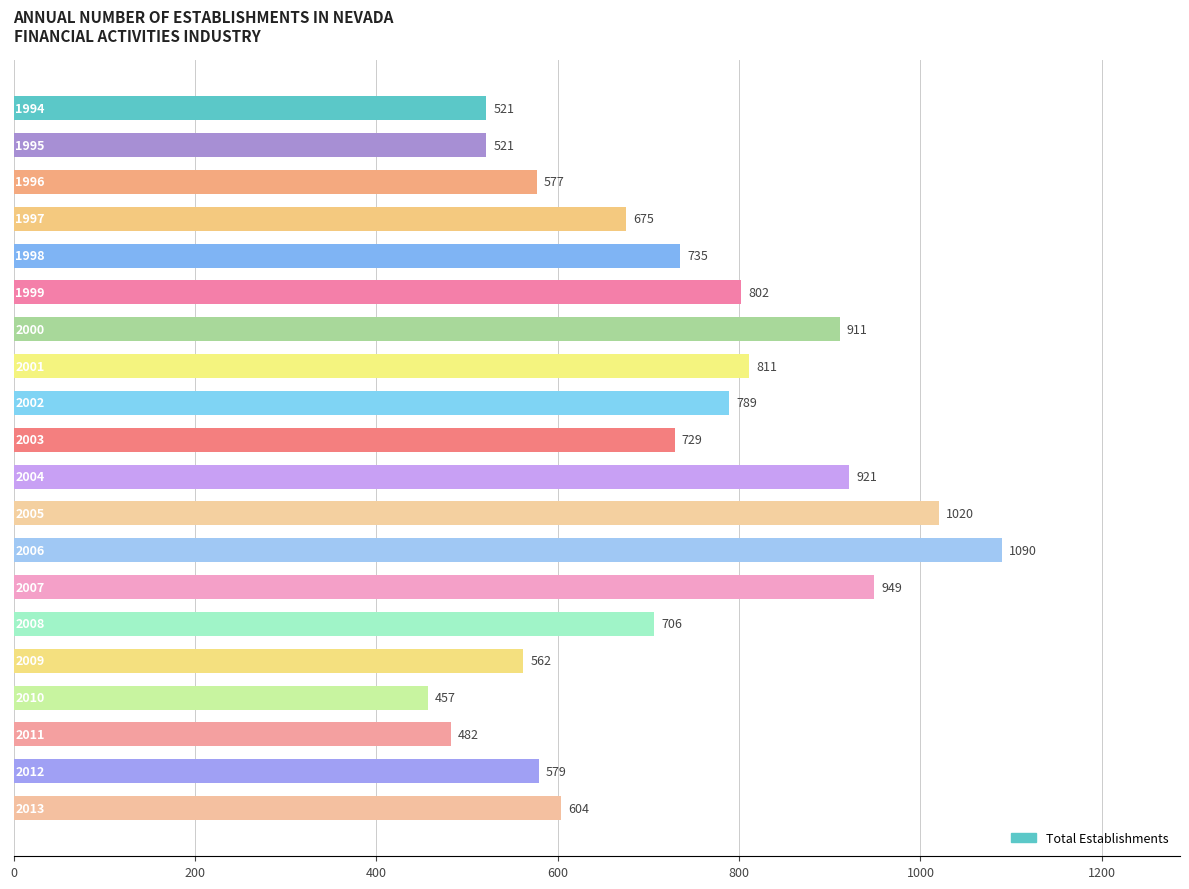

What is the value of the 14th bar from the top?

949